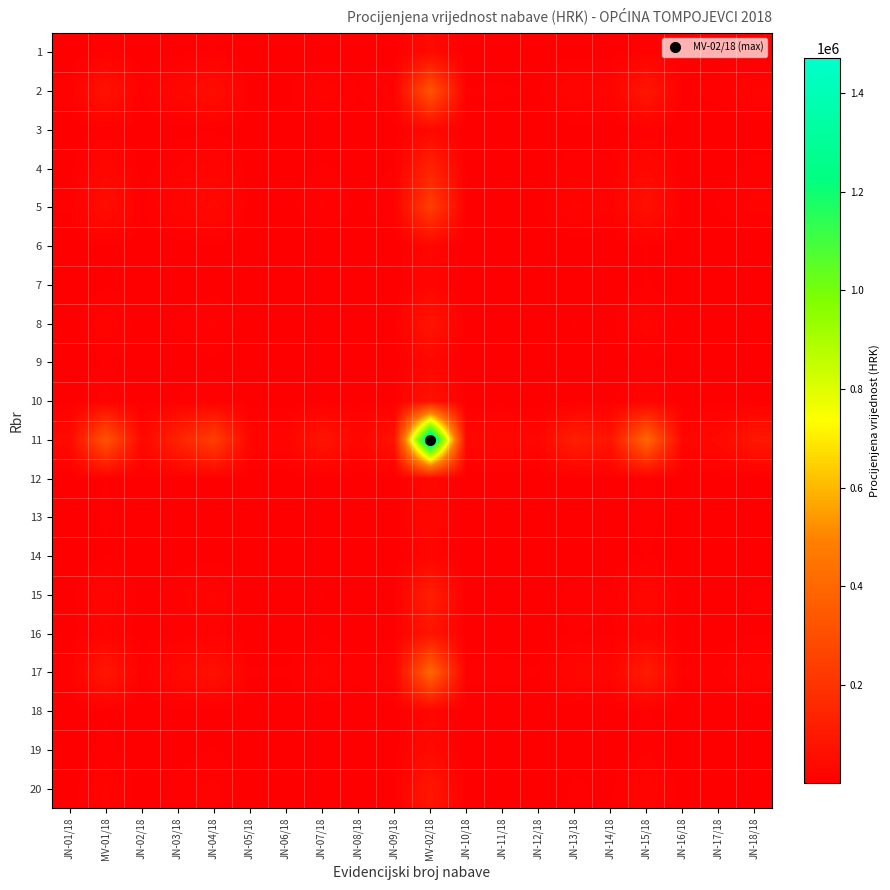

How many categories are shown in the chart?

20